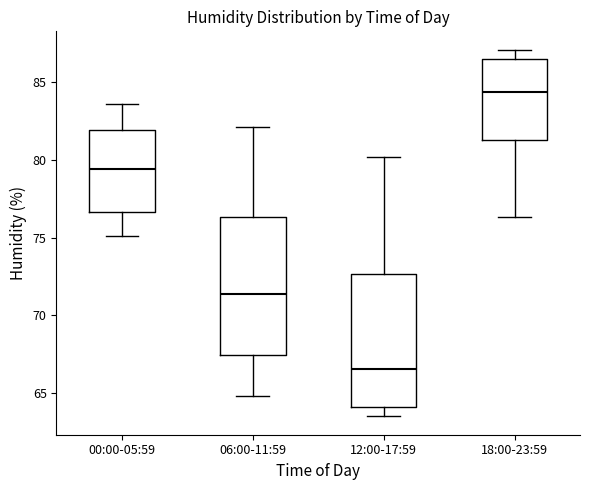

Reading left to right, read every box against the y-axis: the position of its median line, the range the box covers, and the ends of its whiskers. The values are not printed on the chart, so give them approximately, as read against the axis.

00:00-05:59: median 79.5, box 76.5 to 82.0, whiskers 75.0 to 83.5
06:00-11:59: median 71.5, box 67.5 to 76.5, whiskers 65.0 to 82.0
12:00-17:59: median 66.5, box 64.0 to 72.5, whiskers 63.5 to 80.0
18:00-23:59: median 84.5, box 81.5 to 86.5, whiskers 76.5 to 87.0